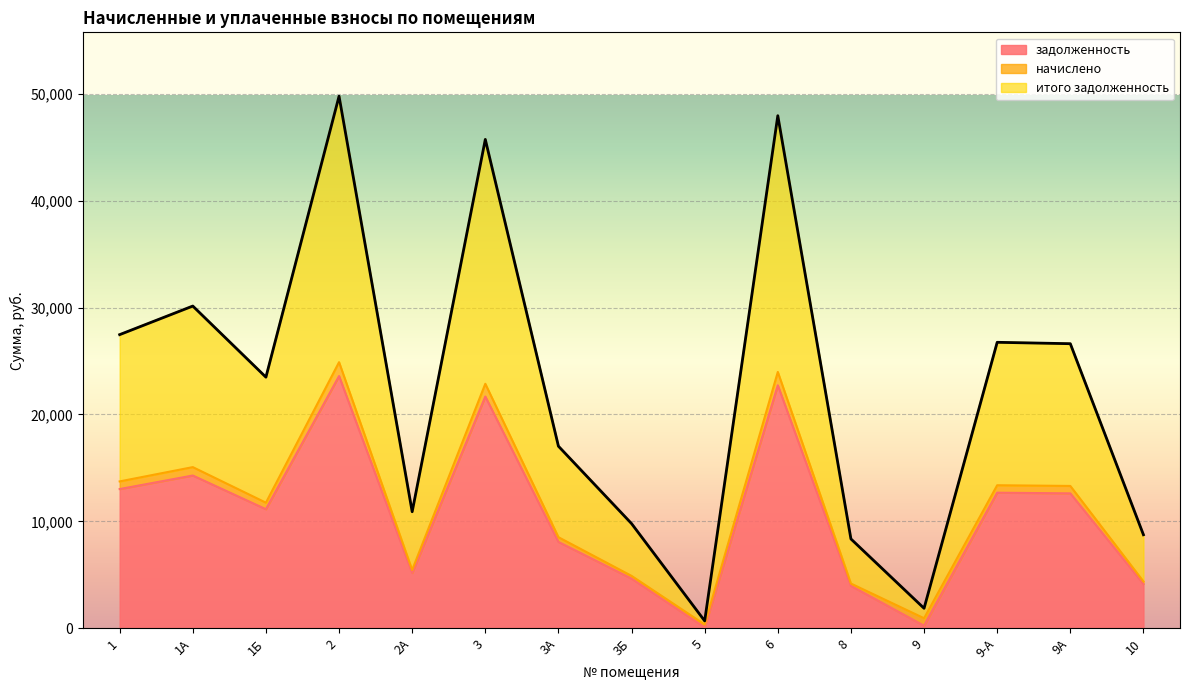

What are all the series names shown in the legend?

задолженность, начислено, итого задолженность